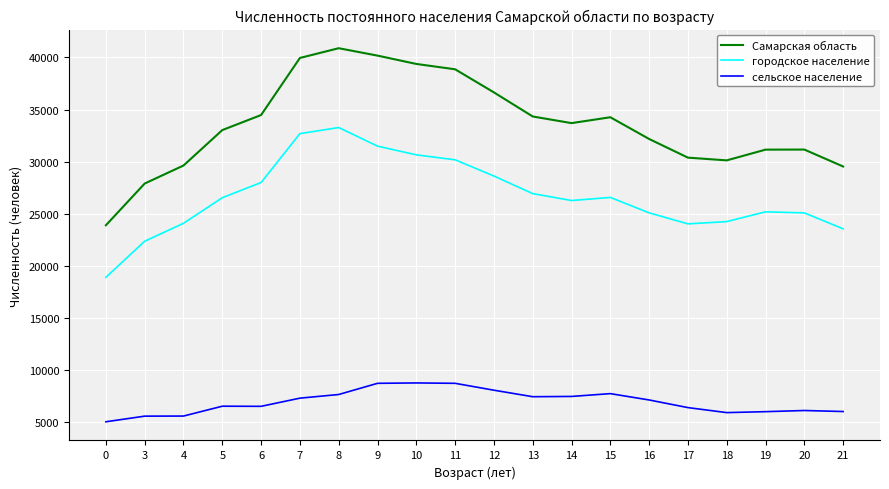

The value of городское население at 20 is 38132. True or false?

False